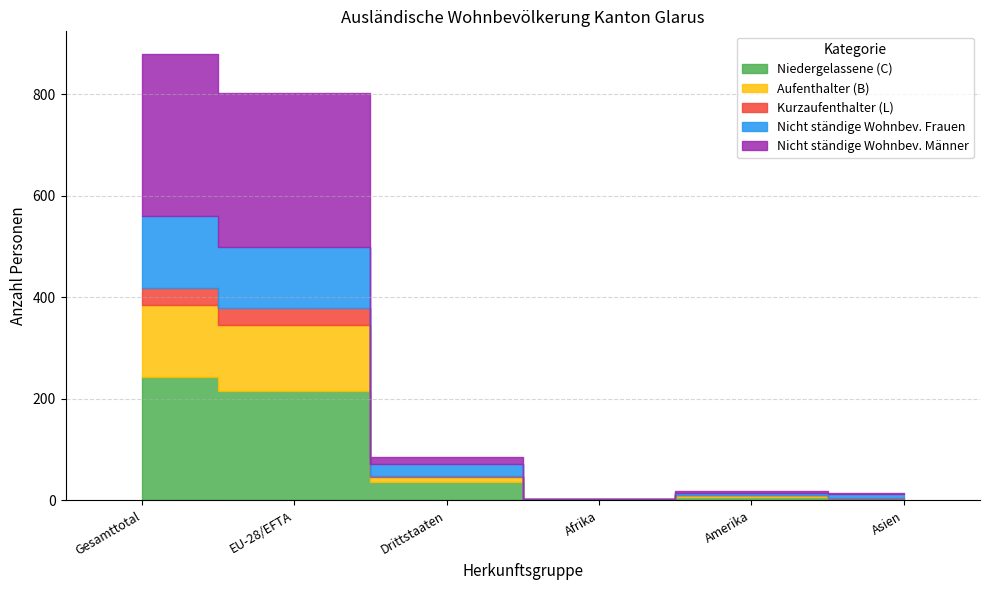

What is the label of the 6th point from the left?

Asien